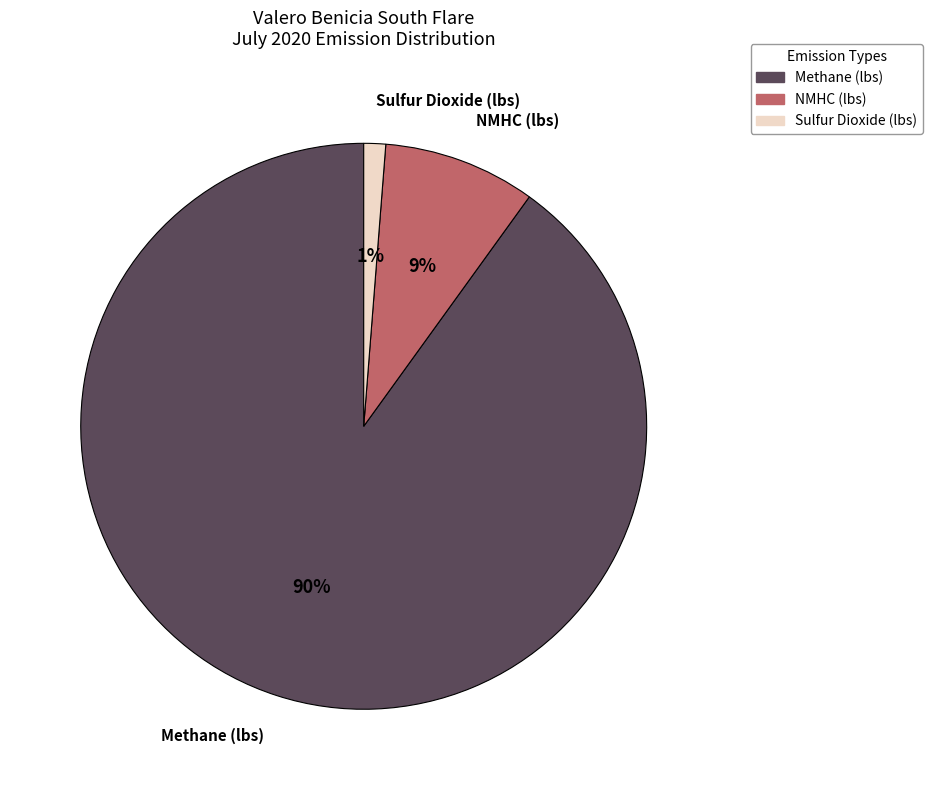

To the nearest percent, what is the combined percentage of Methane (lbs) and Sulfur Dioxide (lbs)?

91%